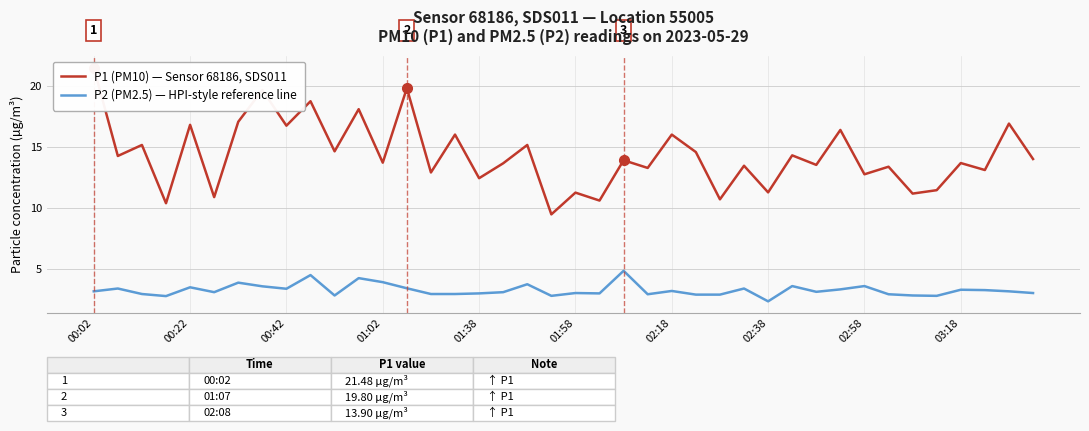

Read the P2 (PM2.5) — HPI-style reference line value at 34.

2.8